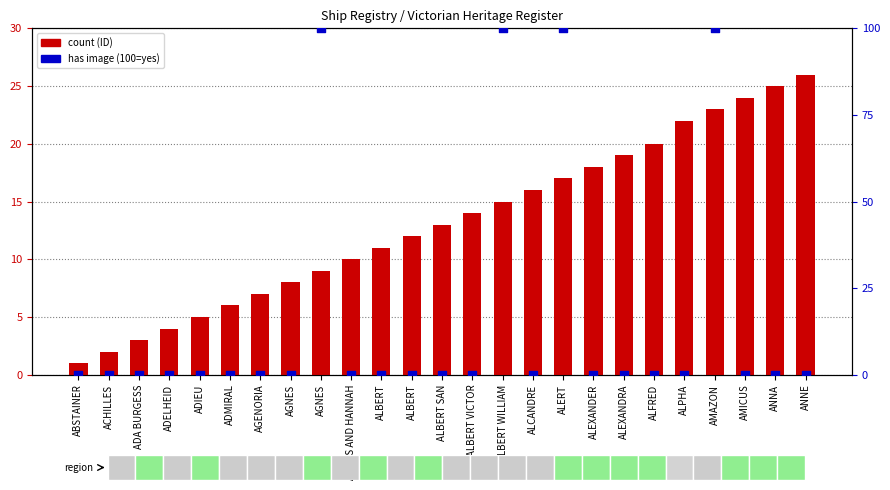

Which series has the widest spread of Y values?

has image (100=yes)